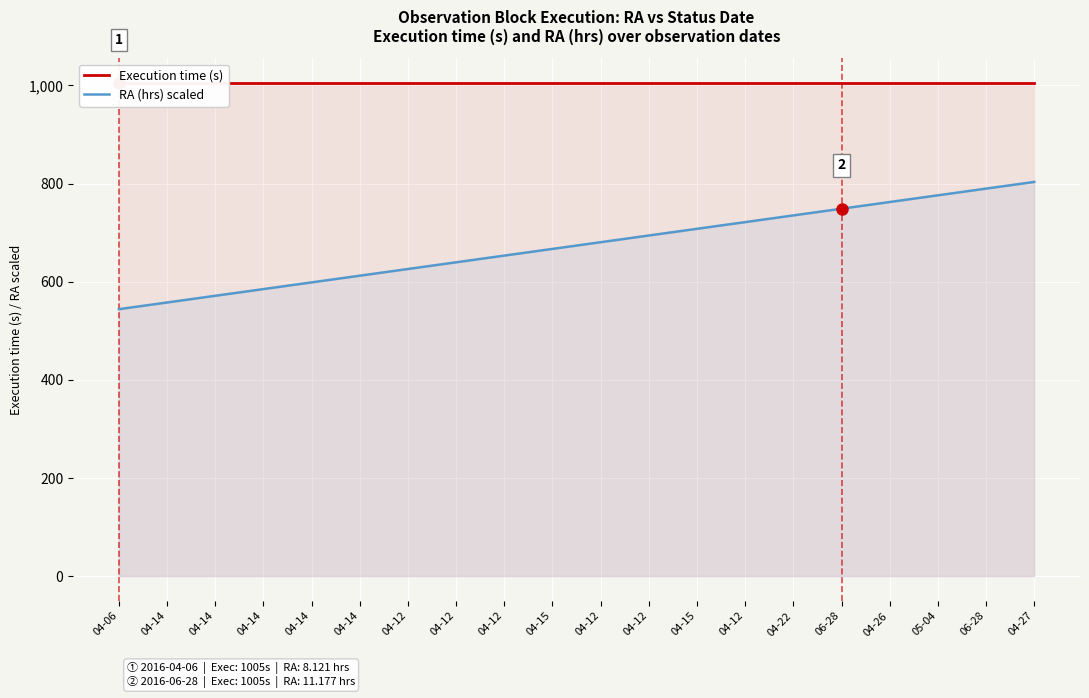

Reading left to right, list all the values displayed in this chart.

Execution time (s): 04-06=1005.0	04-14=1005.0	04-14=1005.0	04-14=1005.0	04-14=1005.0	04-14=1005.0	04-12=1005.0	04-12=1005.0	04-12=1005.0	04-15=1005.0	04-12=1005.0	04-12=1005.0	04-15=1005.0	04-12=1005.0	04-22=1005.0	06-28=1005.0	04-26=1005.0	05-04=1005.0	06-28=1005.0	04-27=1005.0
RA (hrs) scaled: 04-06=544.1	04-14=557.8	04-14=571.4	04-14=585.1	04-14=598.7	04-14=612.4	04-12=626.0	04-12=639.7	04-12=653.3	04-15=667.0	04-12=680.6	04-12=694.3	04-15=707.9	04-12=721.5	04-22=735.2	06-28=748.8	04-26=762.5	05-04=776.1	06-28=789.8	04-27=803.4